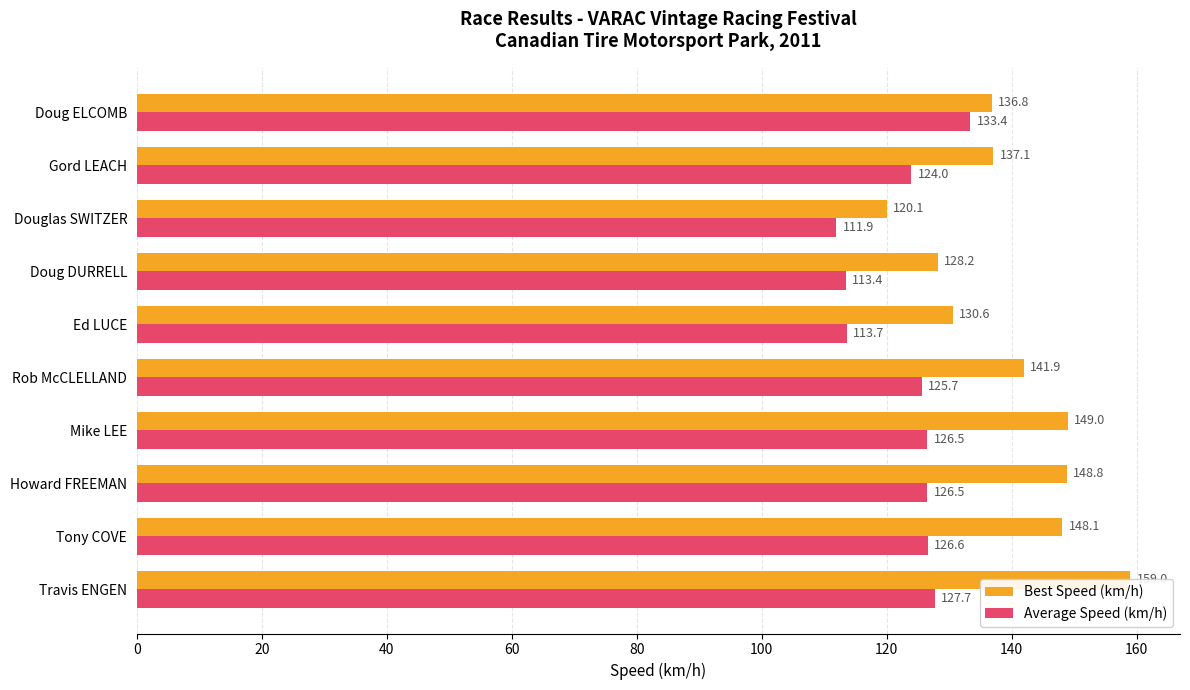

List the labels in order of Average Speed (km/h) value, smallest first.

140, 120, 100, 160, 80, 60, 40, 20, 0, 180